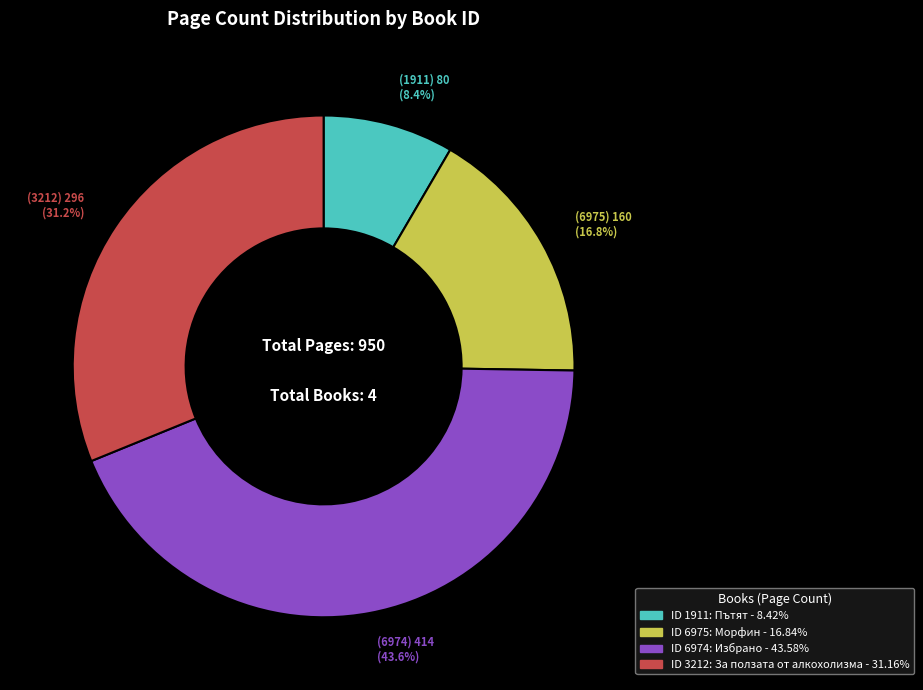

Does any single category account for the majority?

No